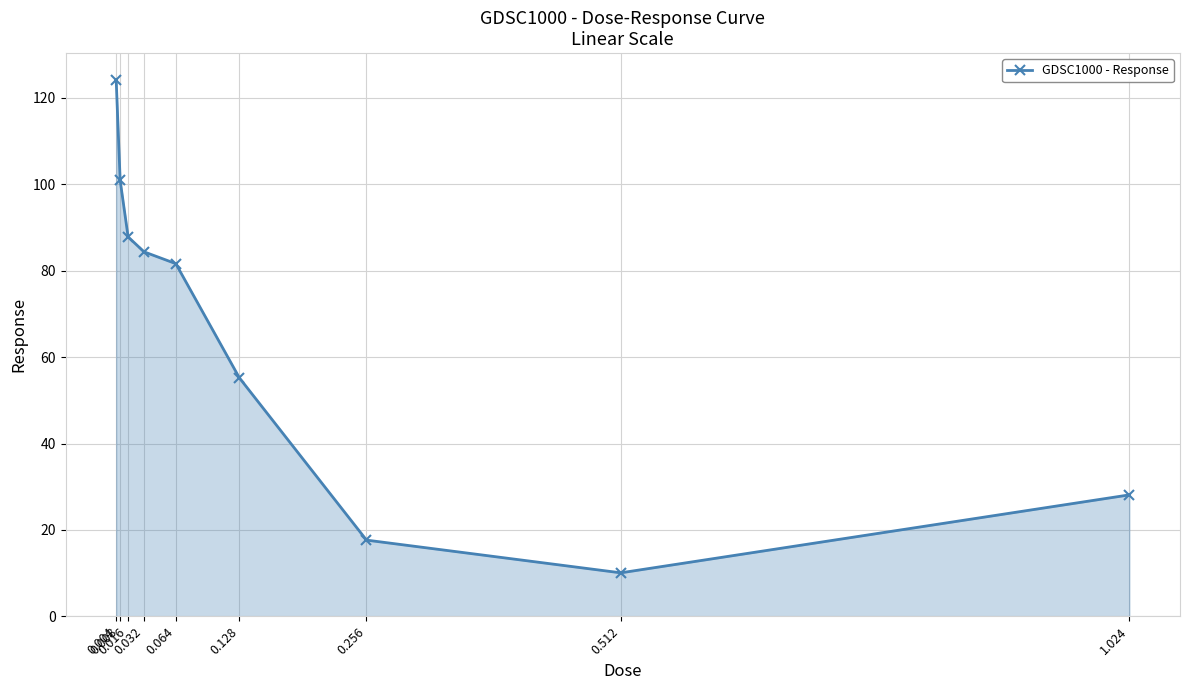

What is the sum of the values at 0.032 and 0.004?

208.5